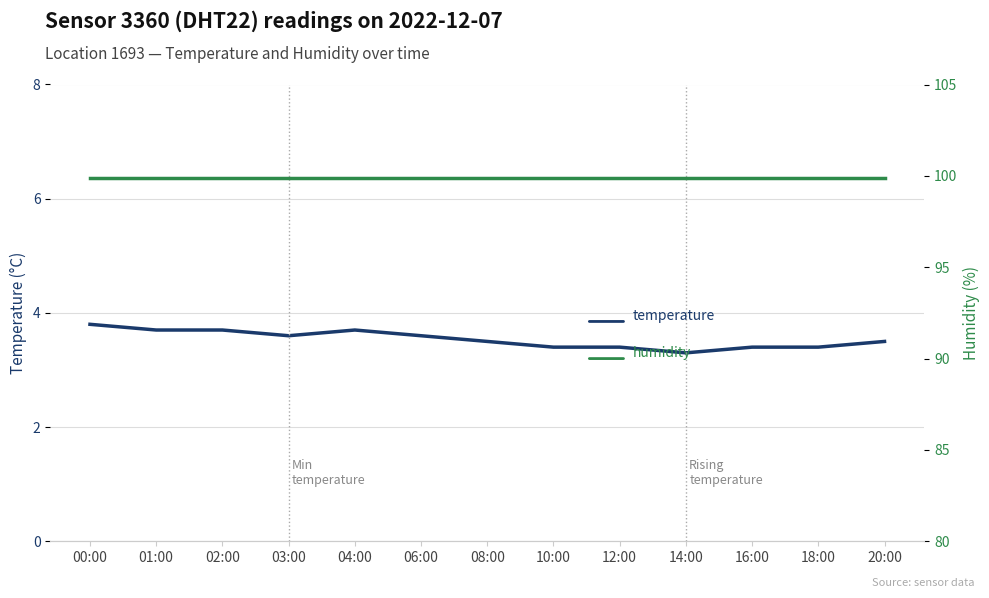

True or false: temperature has more than 2 points higher than both neighbors.

False